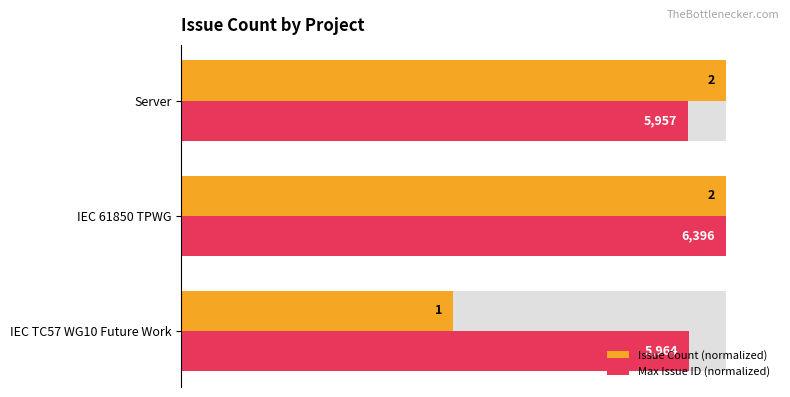

What are all the series names shown in the legend?

Issue Count (normalized), Max Issue ID (normalized)